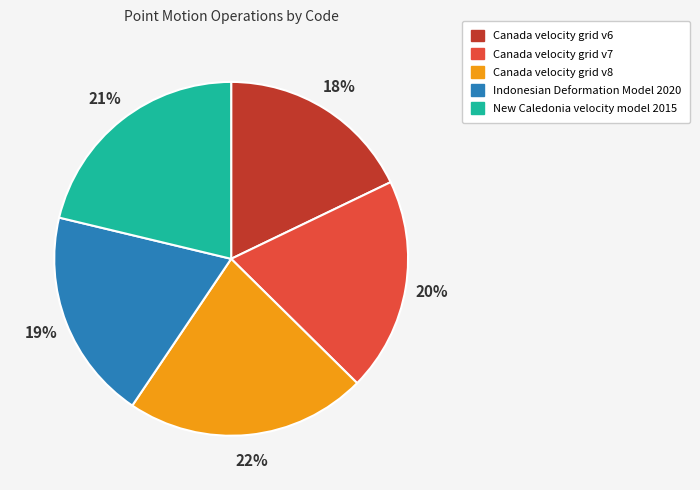

To the nearest percent, what is the difference between the Canada velocity grid v7 and Canada velocity grid v6 slice percentages?

2%